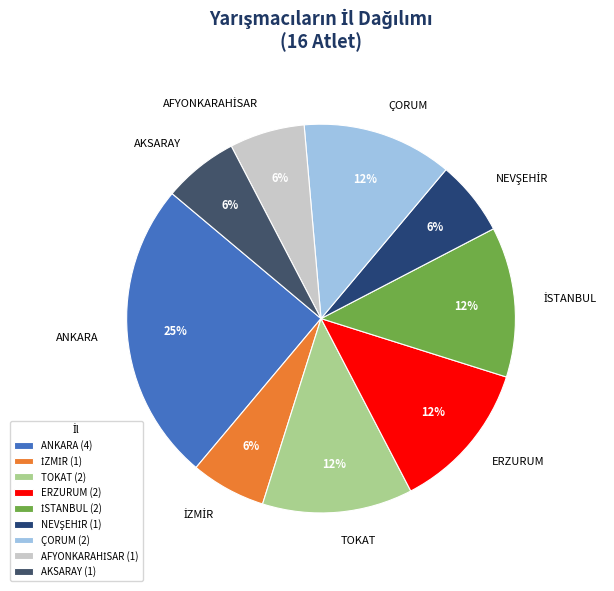

The TOKAT slice represents 13% of the pie. True or false?

True